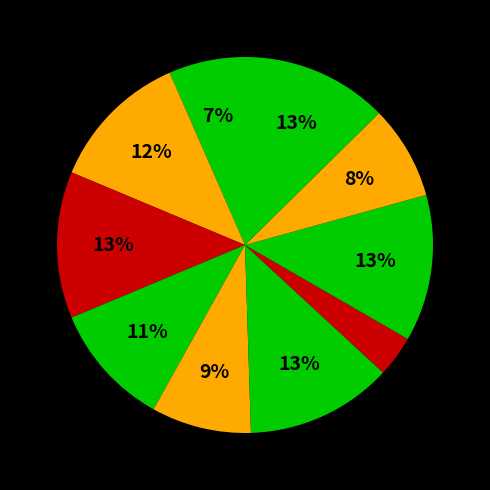

Is there a majority slice in this chart?

No